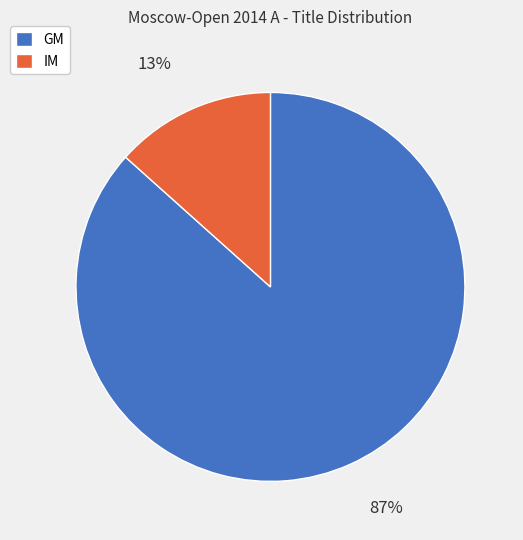

What is the largest slice in the pie chart?

GM